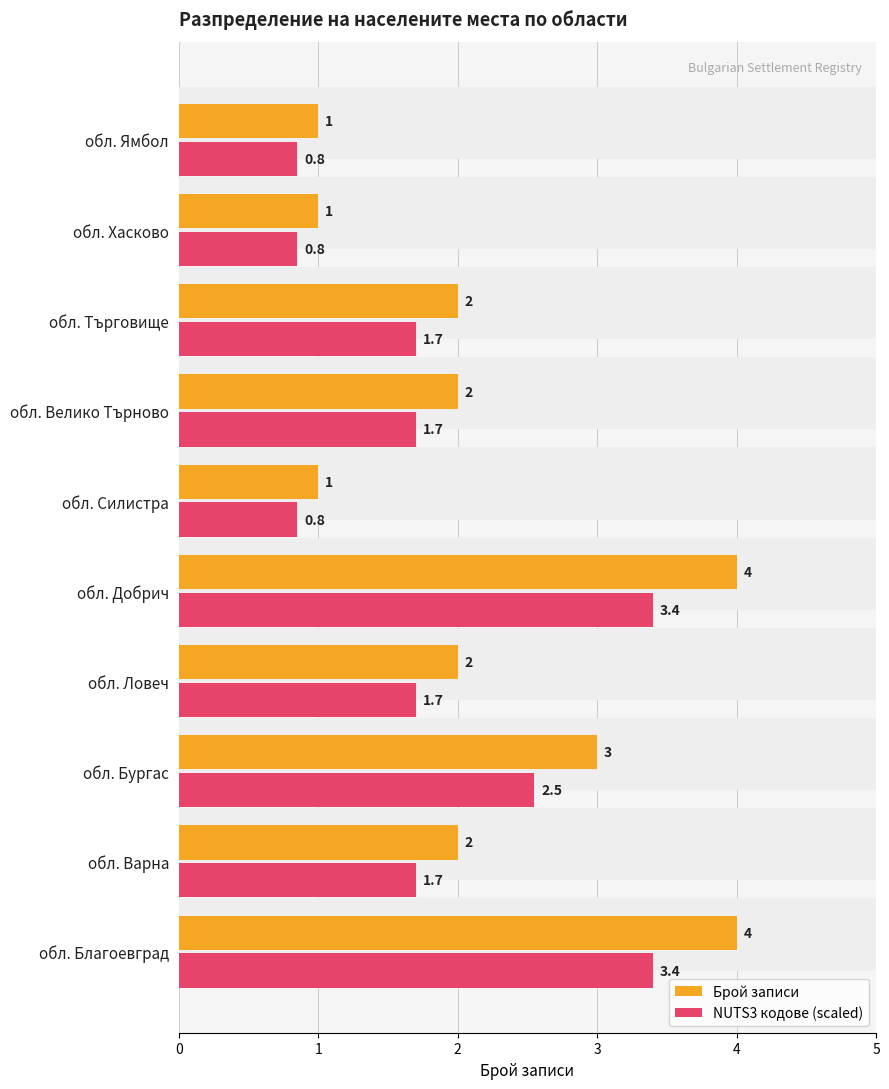

List the labels in order of Брой записи value, smallest first.

обл. Силистра, обл. Хасково, обл. Ямбол, обл. Варна, обл. Ловеч, обл. Велико Търново, обл. Търговище, обл. Бургас, обл. Благоевград, обл. Добрич